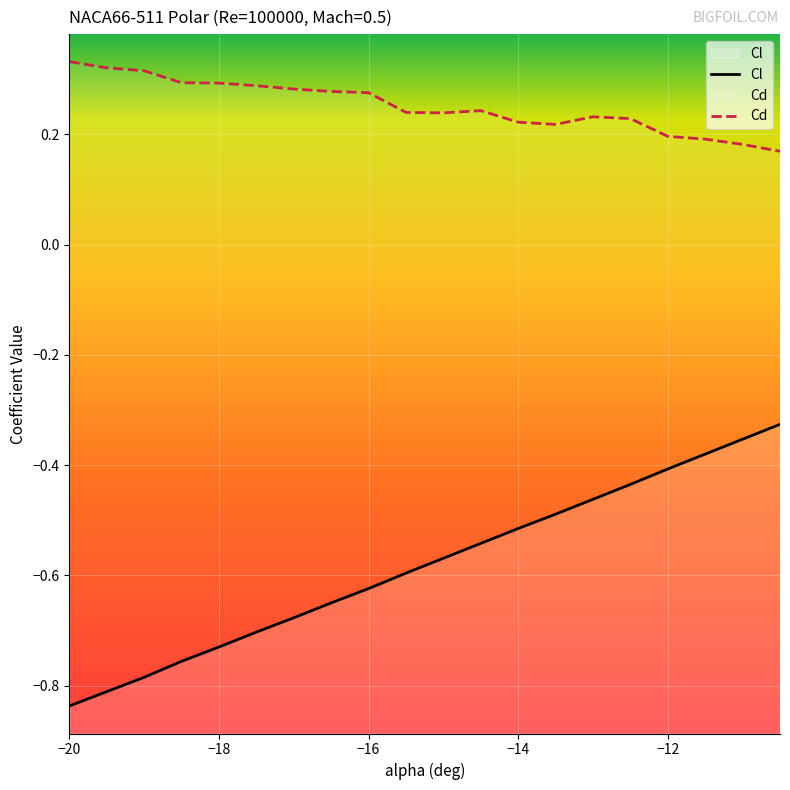

What are all the series names shown in the legend?

Cl, Cd